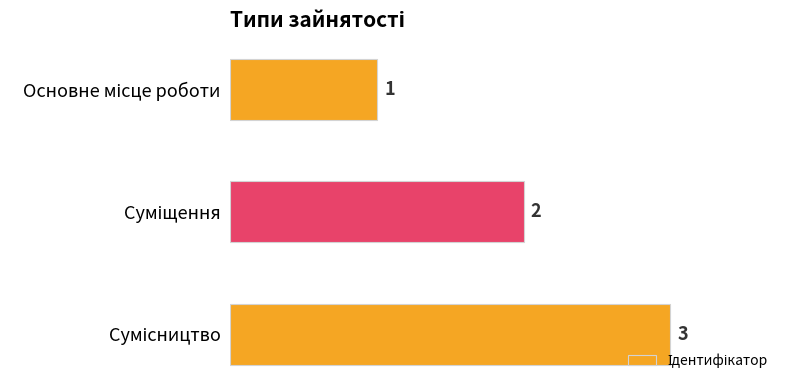

How many values are between 1 and 3?

3